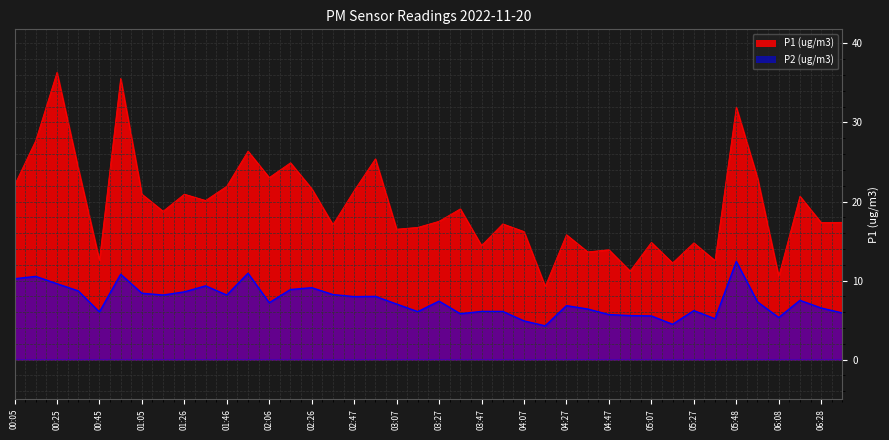

At which category does P2 reach its first local valley?

00:45